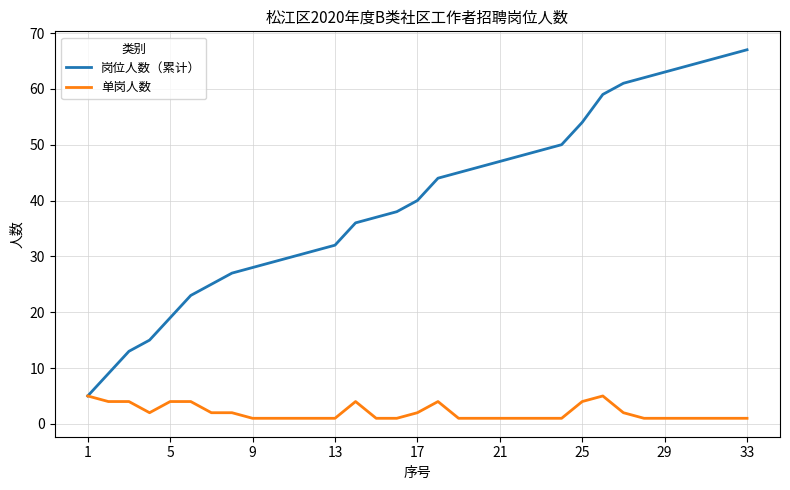

Which series has the widest spread of values?

岗位人数（累计）